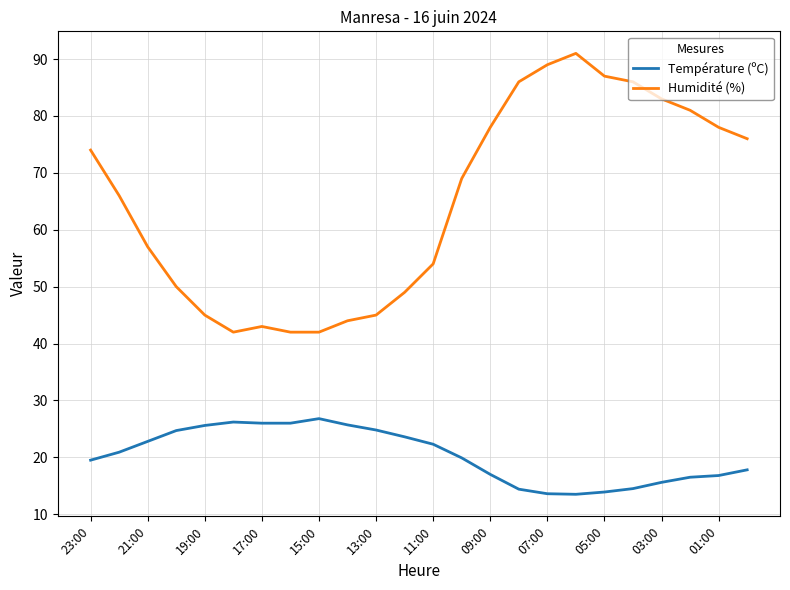

What is the difference between the maximum and minimum values in the Température (ºC) series?

13.3